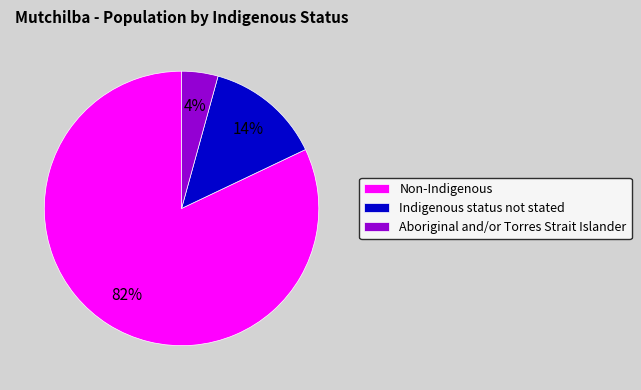

Between Non-Indigenous and Aboriginal and/or Torres Strait Islander, which is larger?

Non-Indigenous